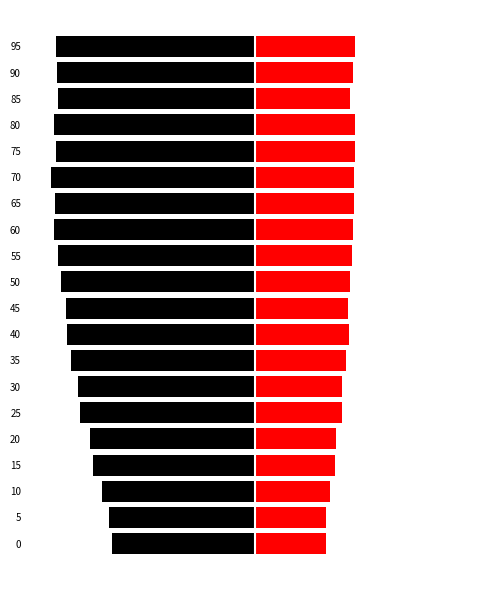

List the labels in order of Male value, smallest first.

70, 60, 80, 65, 75, 95, 90, 55, 85, 50, 45, 40, 35, 30, 25, 20, 15, 10, 5, 0